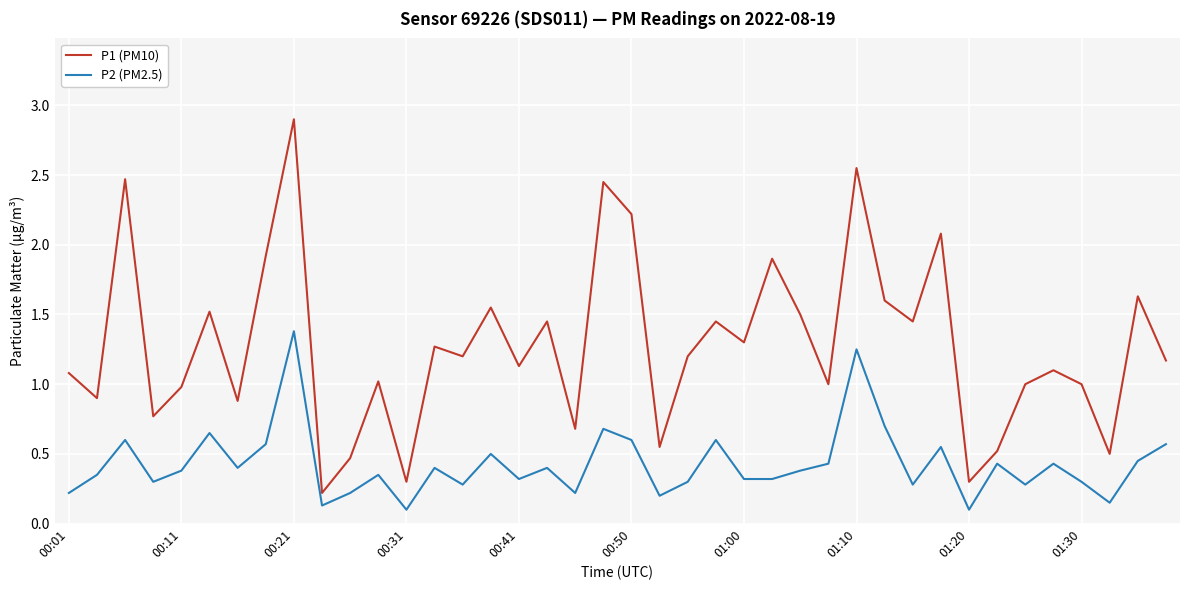

Which series has the largest total across all categories?

P1 (PM10)